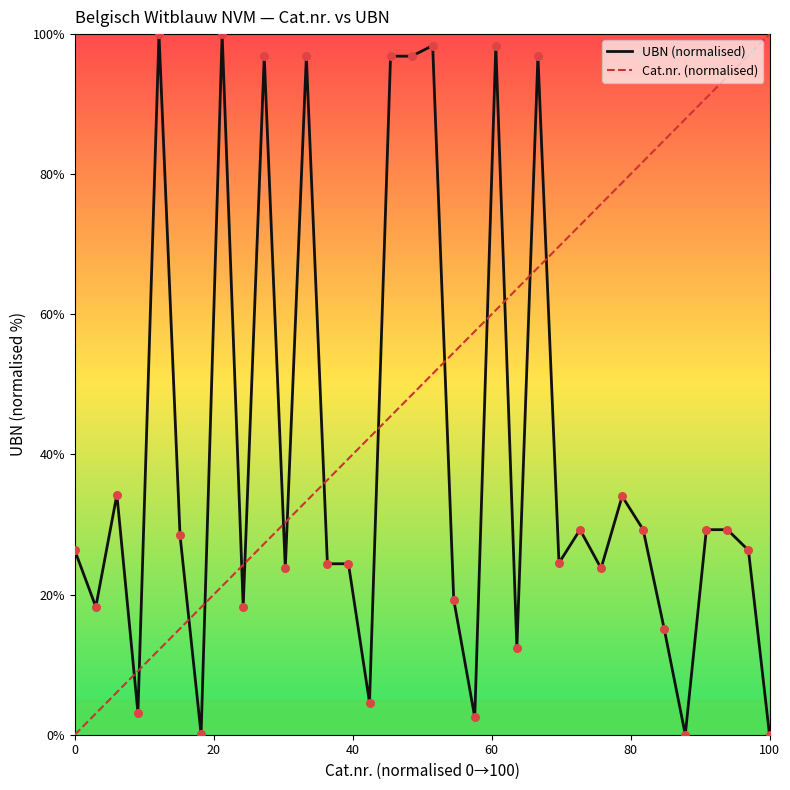

True or false: Cat.nr. (normalised) and UBN (normalised) intersect in this chart.

True